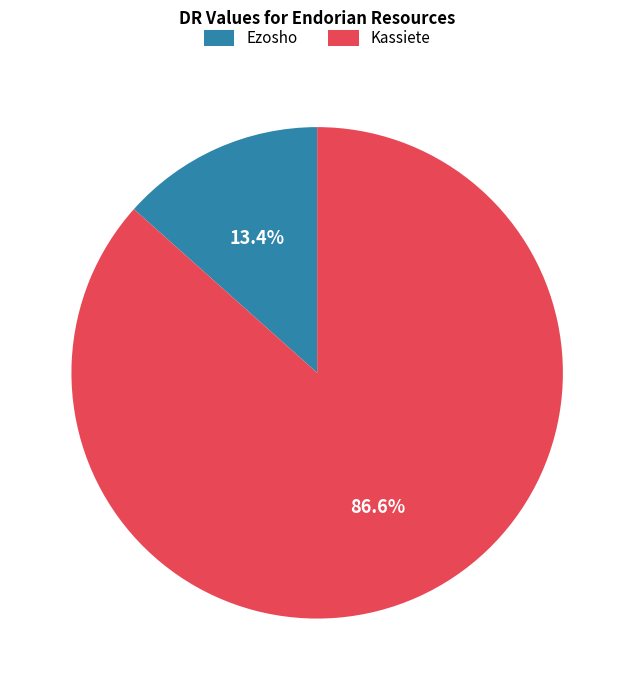

To the nearest percent, what is the difference between the Ezosho and Kassiete slice percentages?

73%